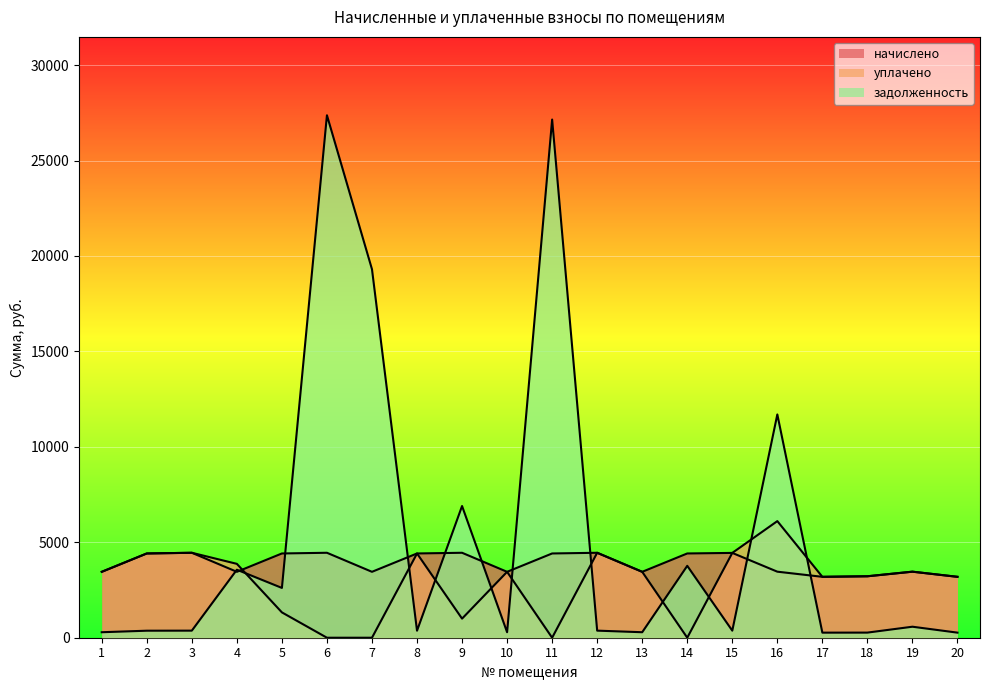

At how many categories does at least one series exceed 16758?

3